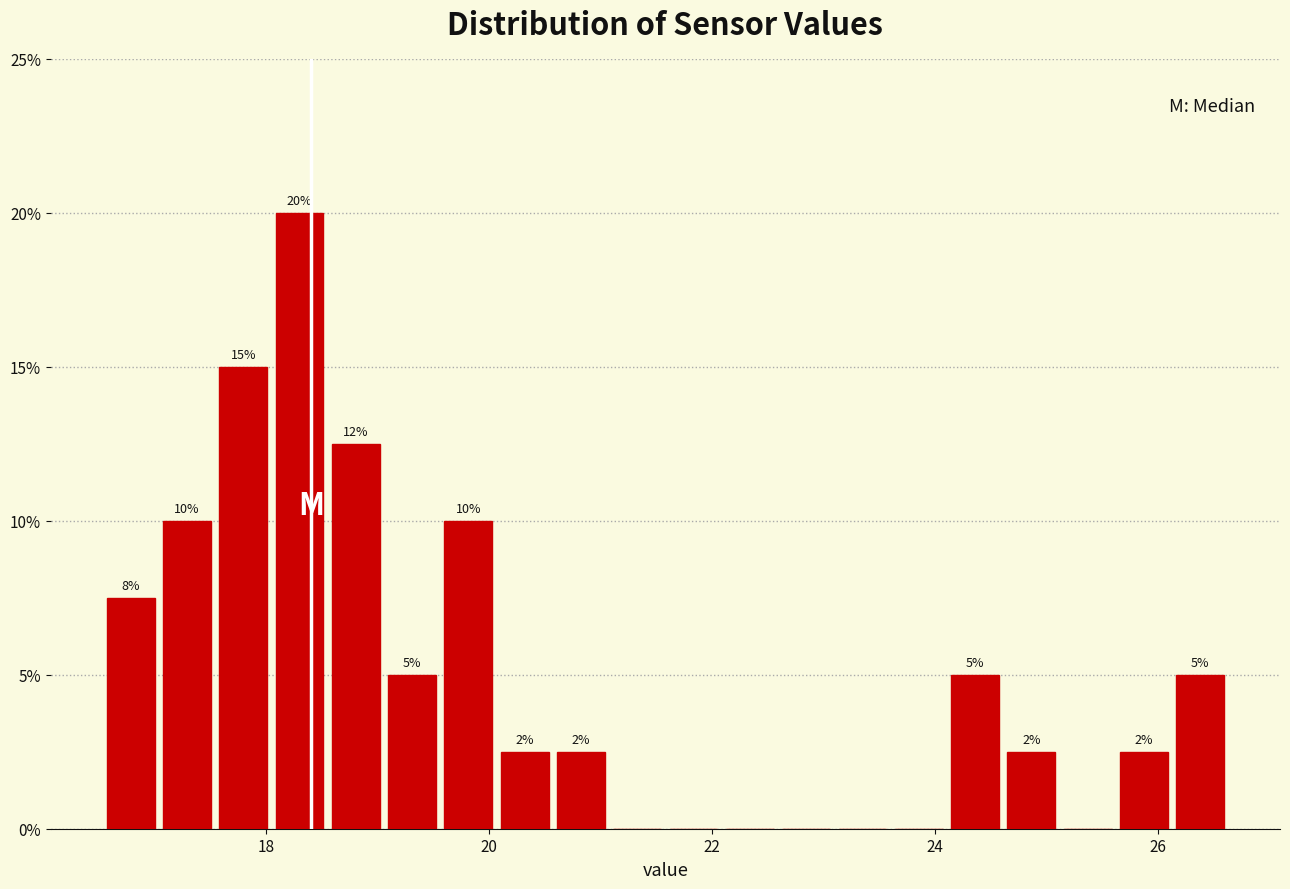

Around what value on the x-axis is the tallest bar? Give the approximate position of its centre, as read against the axis.

18.2